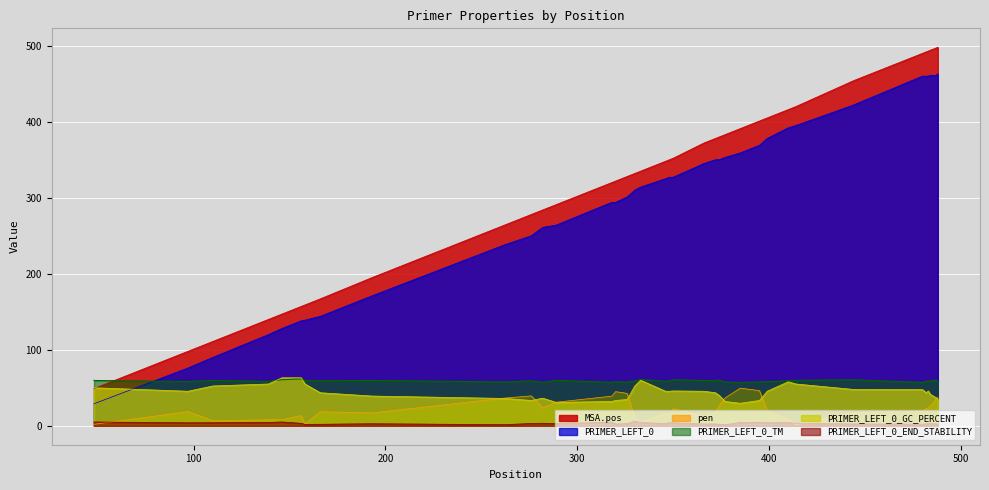

What is the highest value of the PRIMER_LEFT_0_END_STABILITY series?

6.1